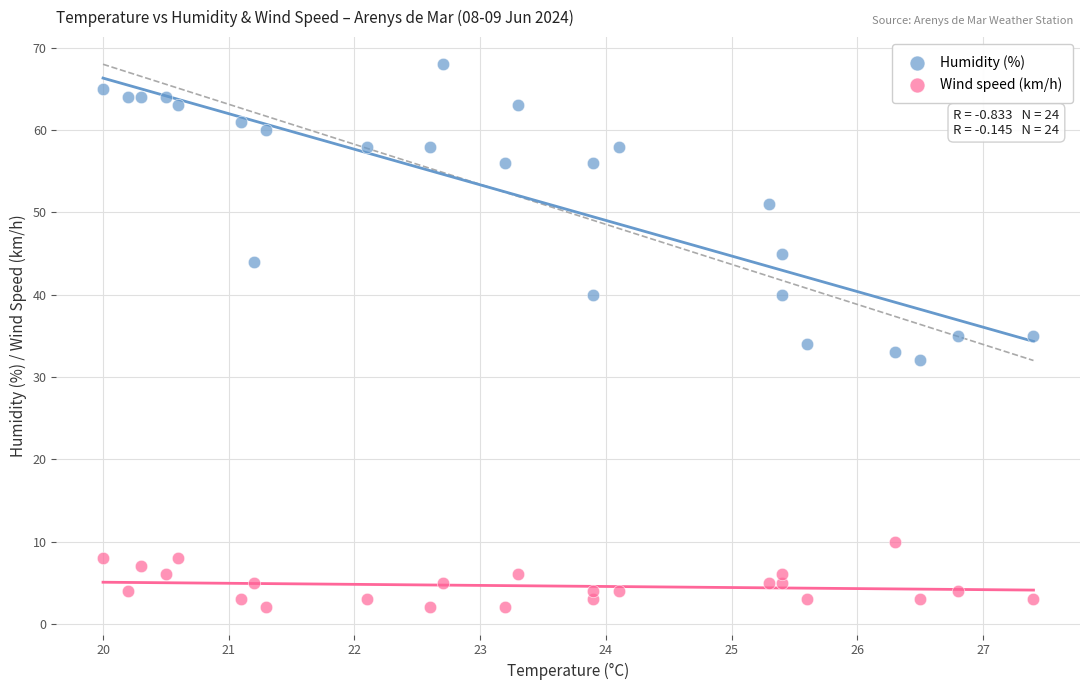

Which series contains the highest Y value?

Humidity (%)